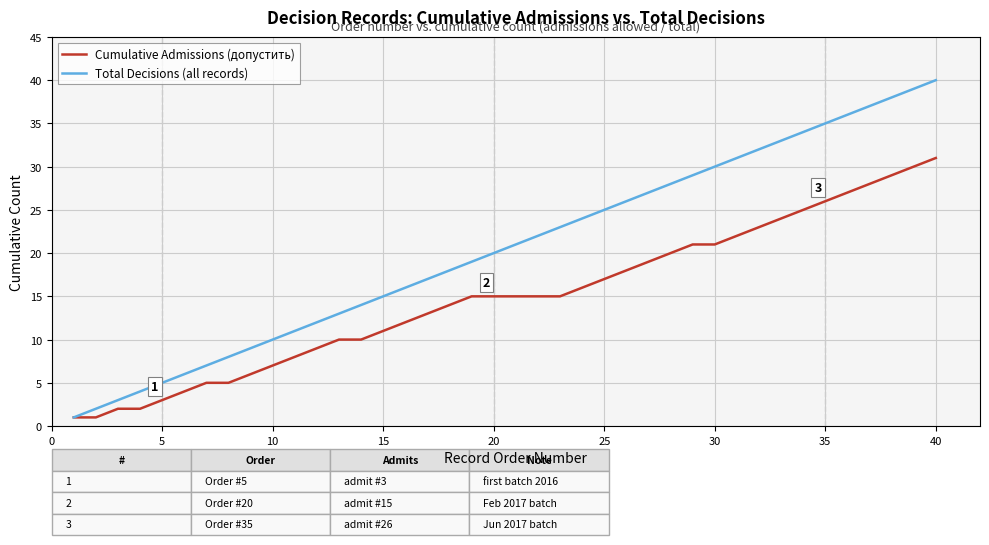

Rank the series by their maximum value, from highest to lowest.

Total Decisions (all records), Cumulative Admissions (допустить)